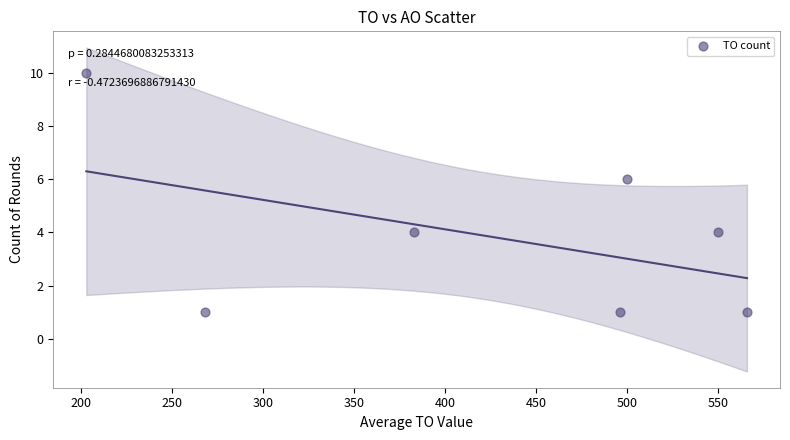

What is the range of X values (max minus min)?

363